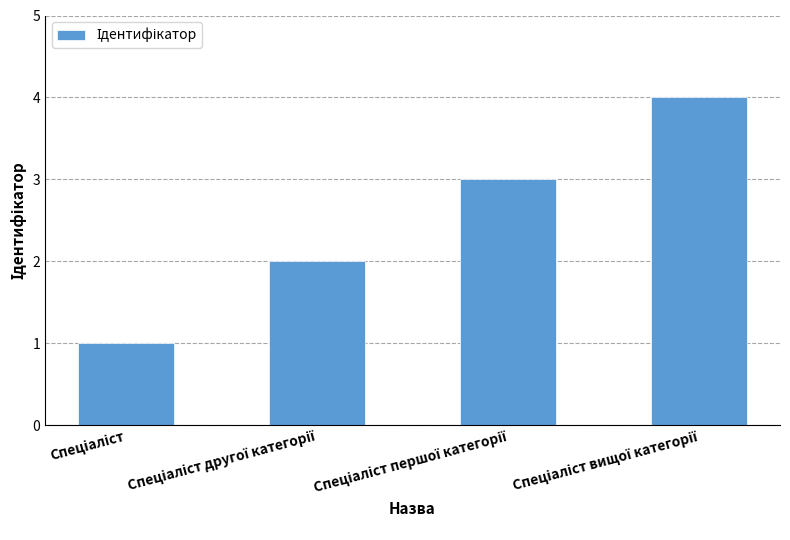

What is the maximum value shown in the chart?

4